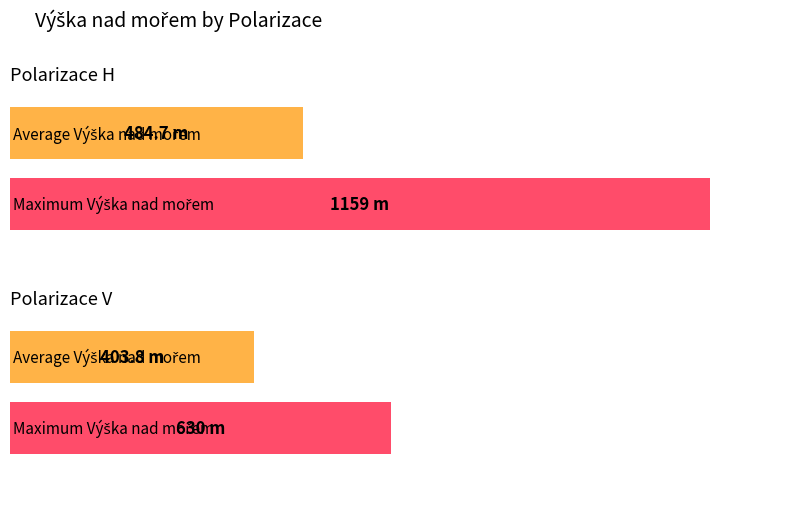

What is the label of the 1st bar from the left?

H